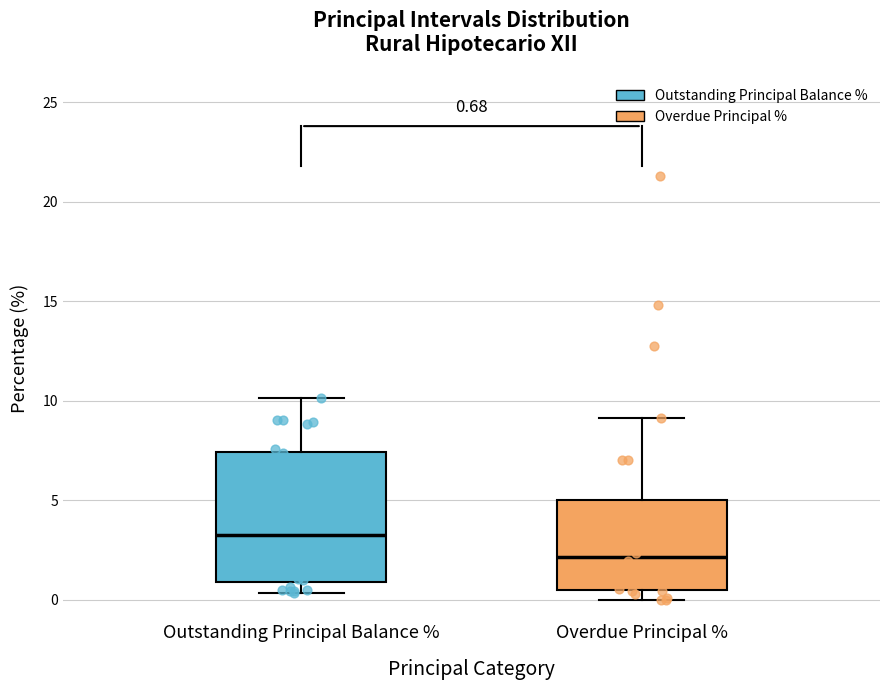

Comparing the boxes themselves (not the whiskers), which one is the tallest?

Outstanding Principal Balance %